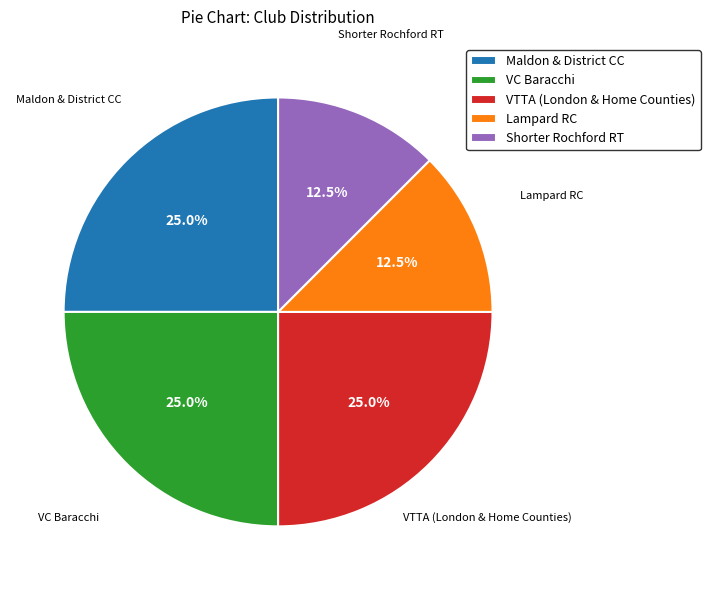

What is the ratio of the value at VC Baracchi to the value at Maldon & District CC?

1.0